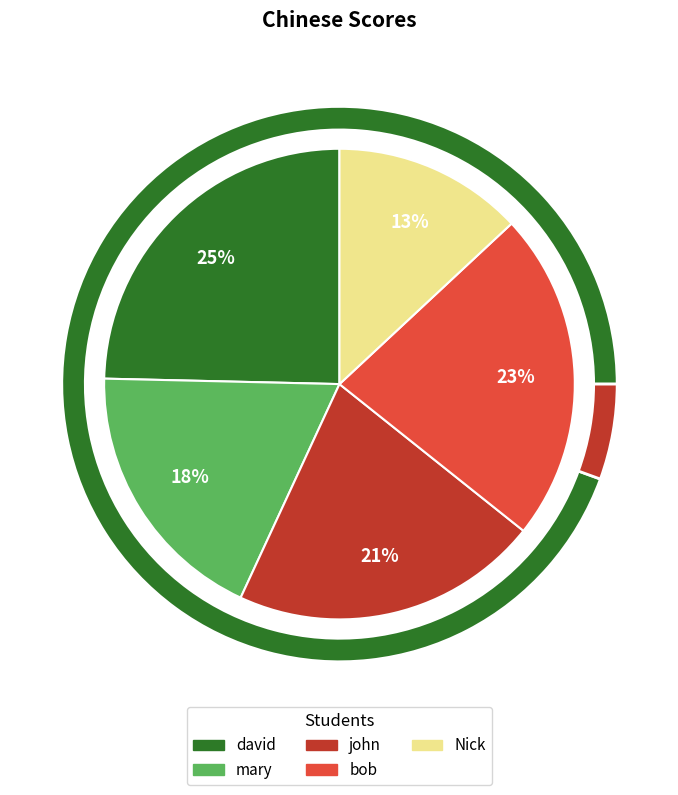

What is the largest slice in the pie chart?

david